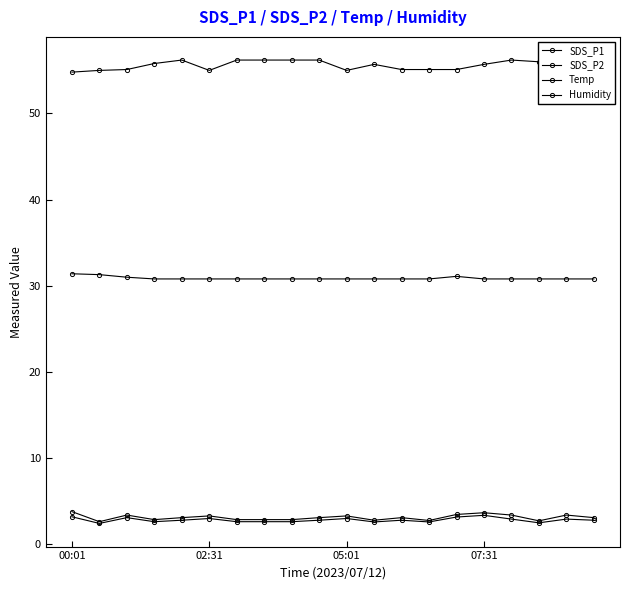

What is the value of the SDS_P2 point at the 3rd from the left?

3.1